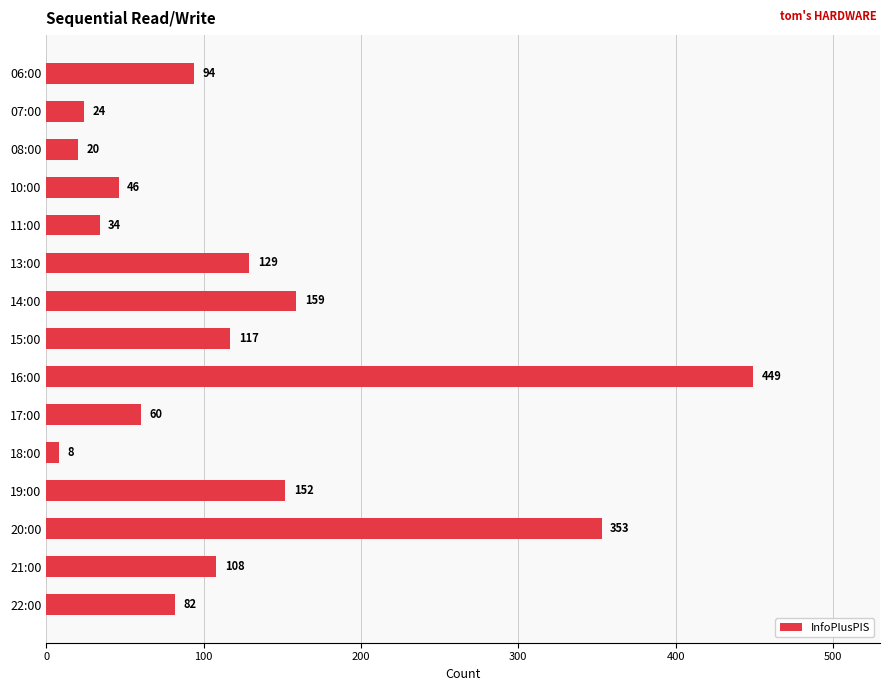

List the labels in order of value, smallest first.

18:00, 08:00, 07:00, 11:00, 10:00, 17:00, 22:00, 06:00, 21:00, 15:00, 13:00, 19:00, 14:00, 20:00, 16:00